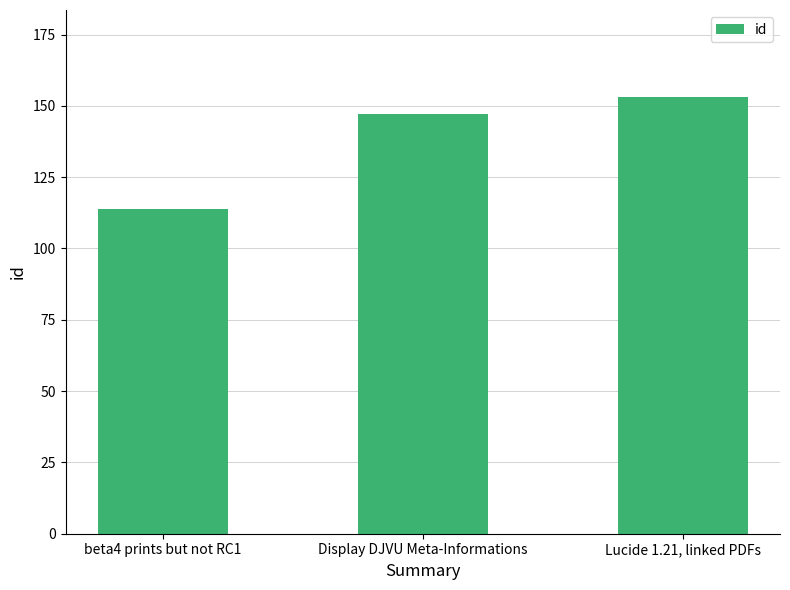

What is the label of the 3rd bar from the right?

beta4 prints but not RC1